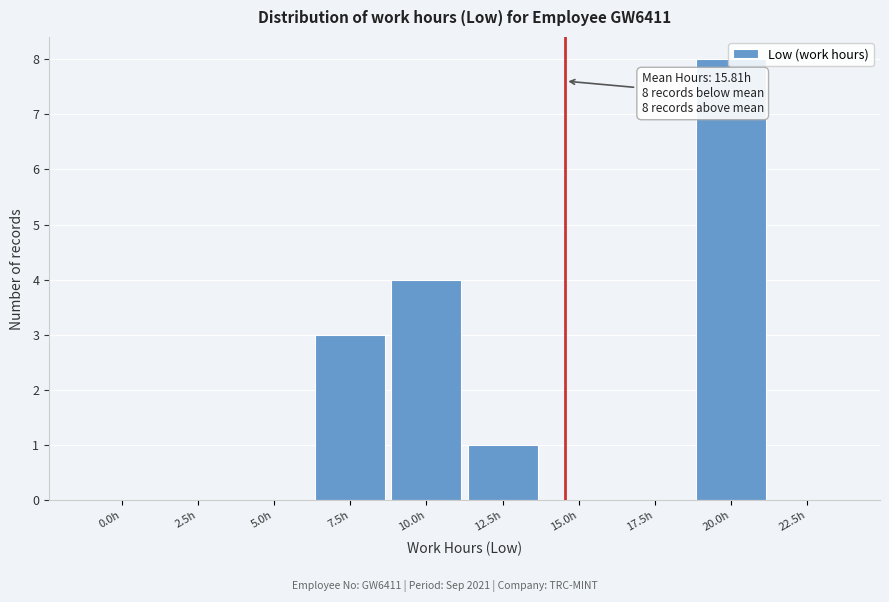

The value at 5.0h is 5. True or false?

False